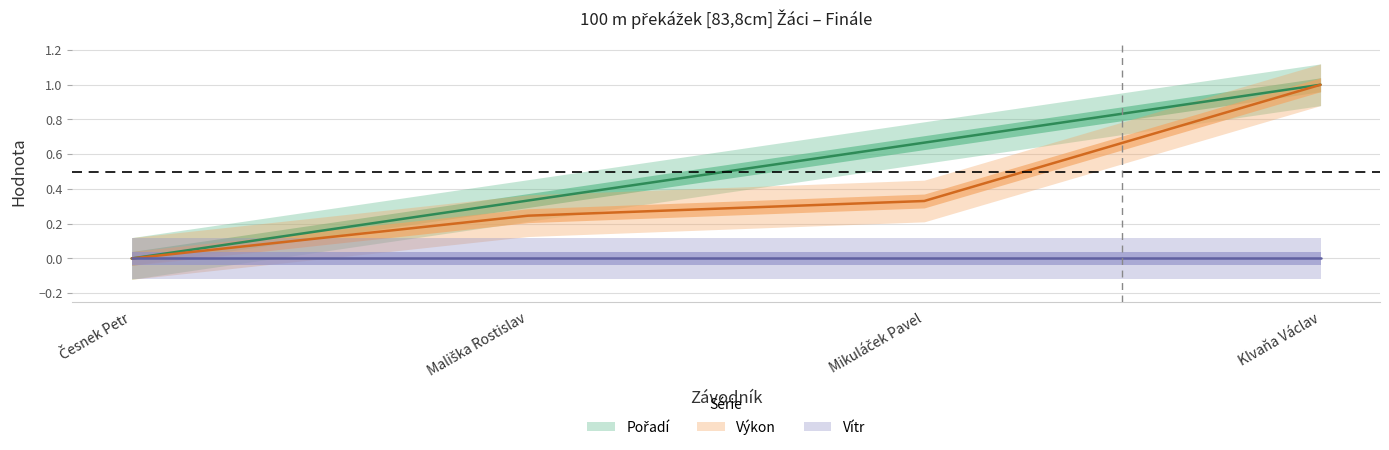

Count the Výkon values in the range 0 to 1.

4